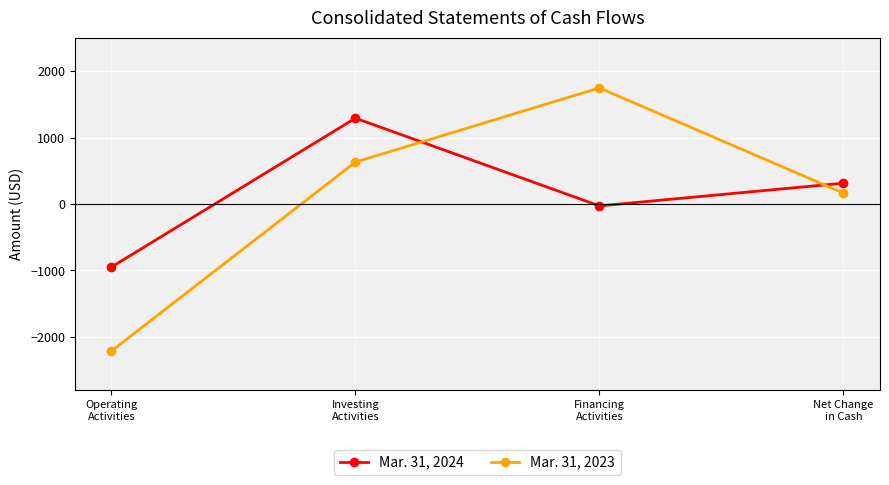

List the series in order of their overall mean, lowest first.

Mar. 31, 2023, Mar. 31, 2024